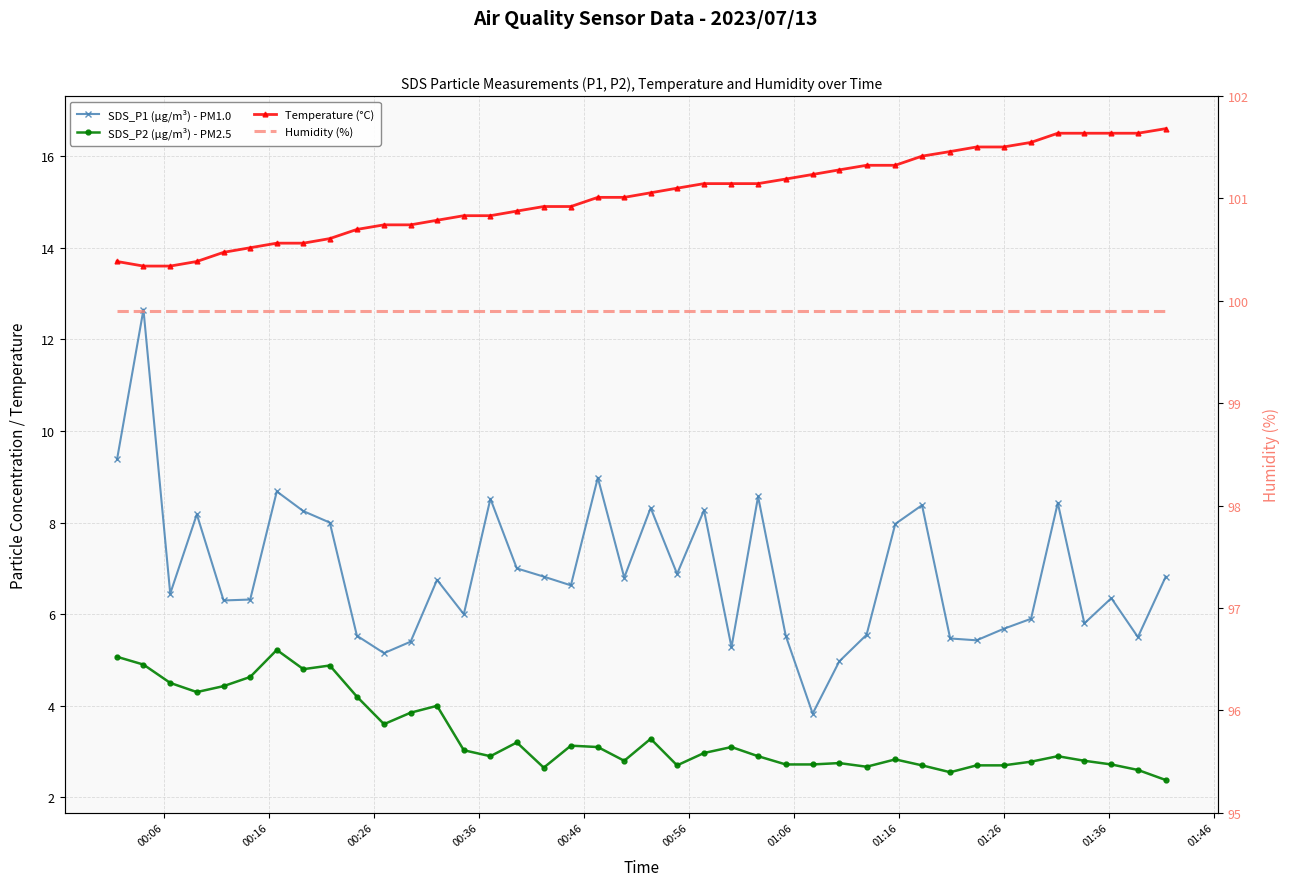

What is the minimum value for Humidity (%)?

99.9